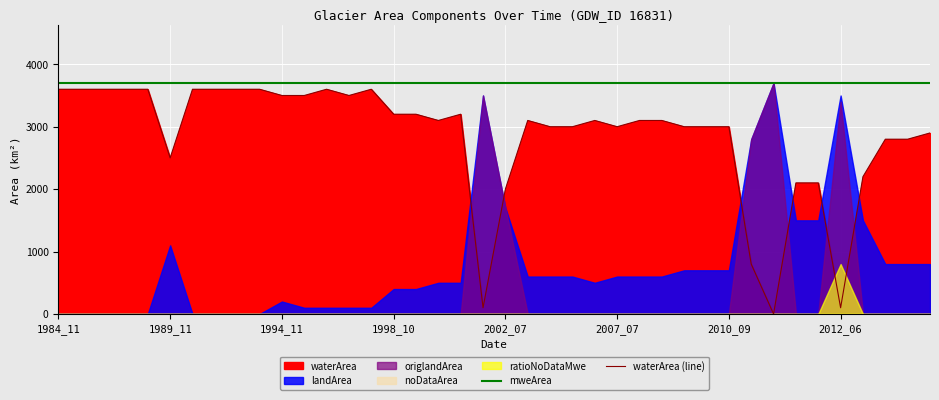

At which label does mweArea reach its peak?

1984_11